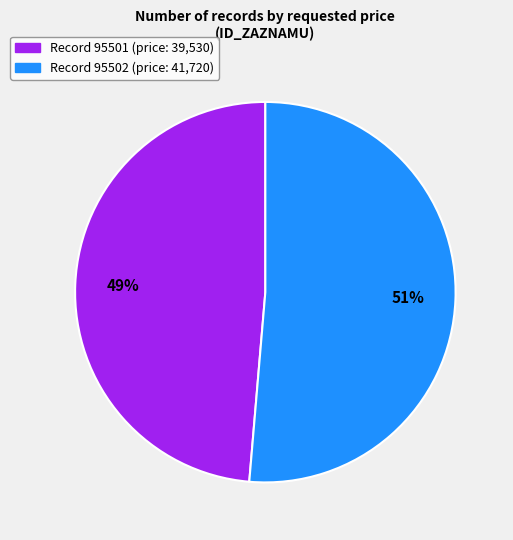

Is there a majority slice in this chart?

Yes